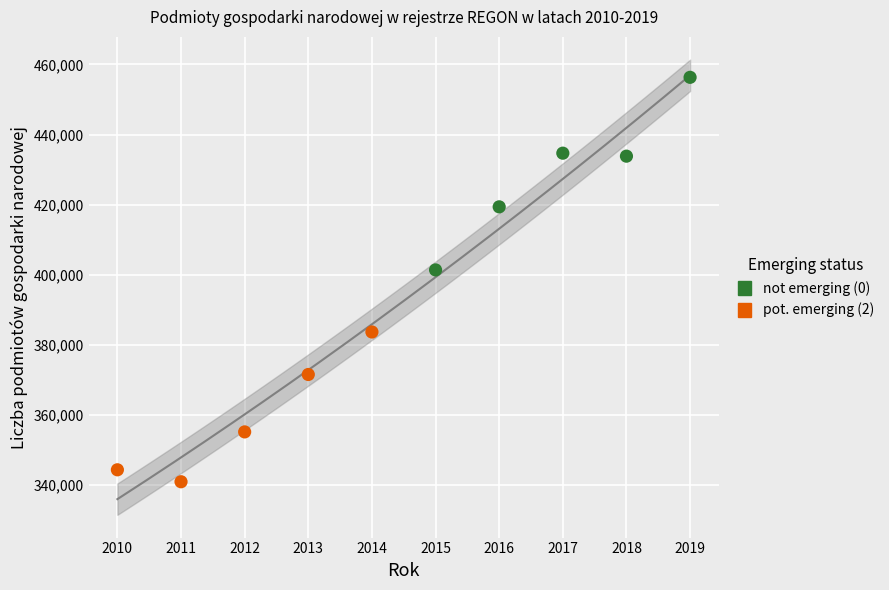

Which series has the largest Y range (max minus min)?

not emerging (0)